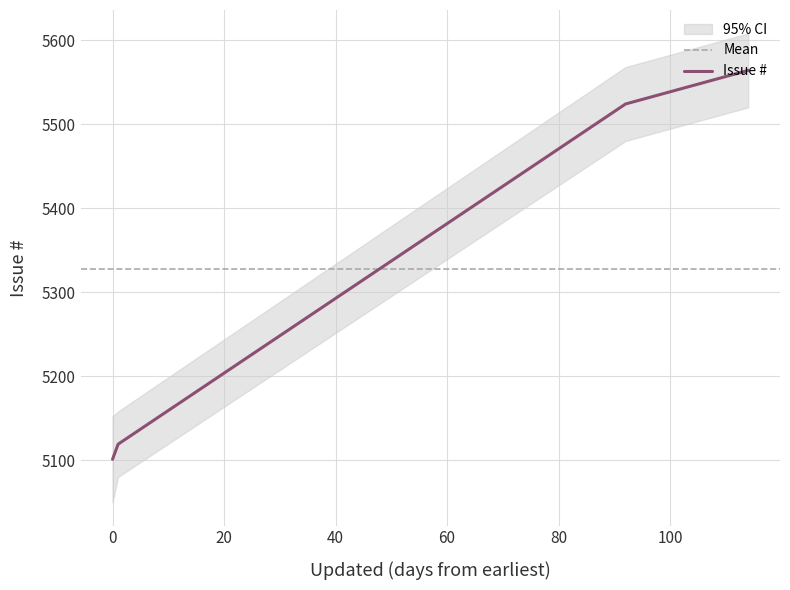

What is the highest value of the Issue # series?

5564